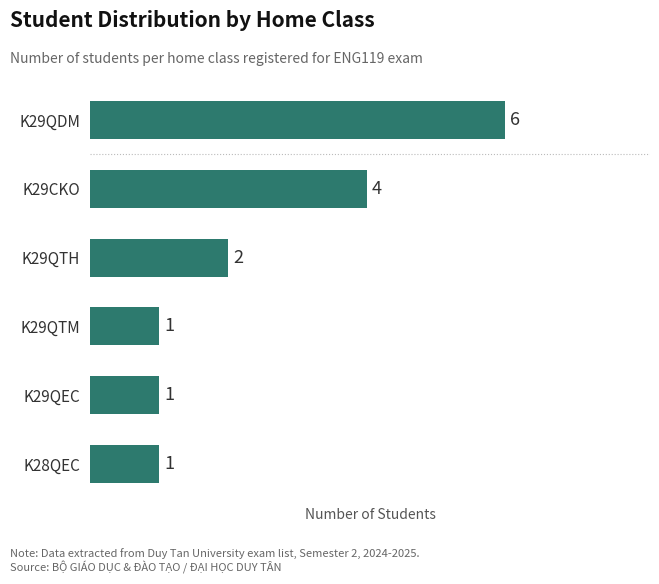

What is the sum of all values?

15